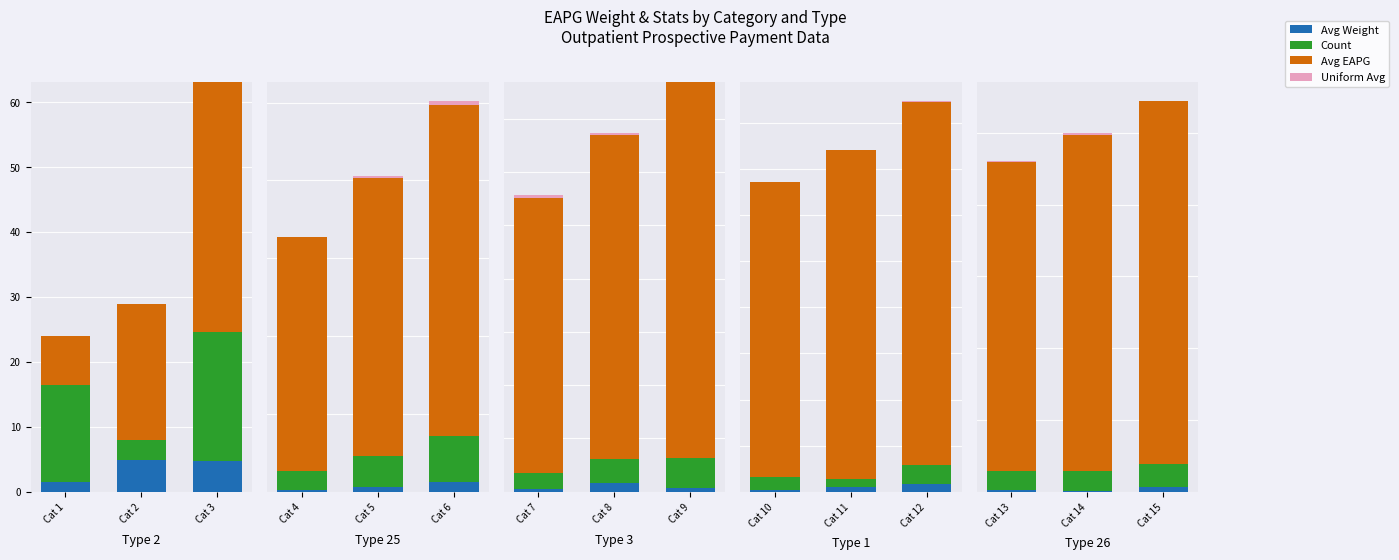

Rank the series by their maximum value, from highest to lowest.

Avg EAPG, Count, Avg Weight, Uniform Avg